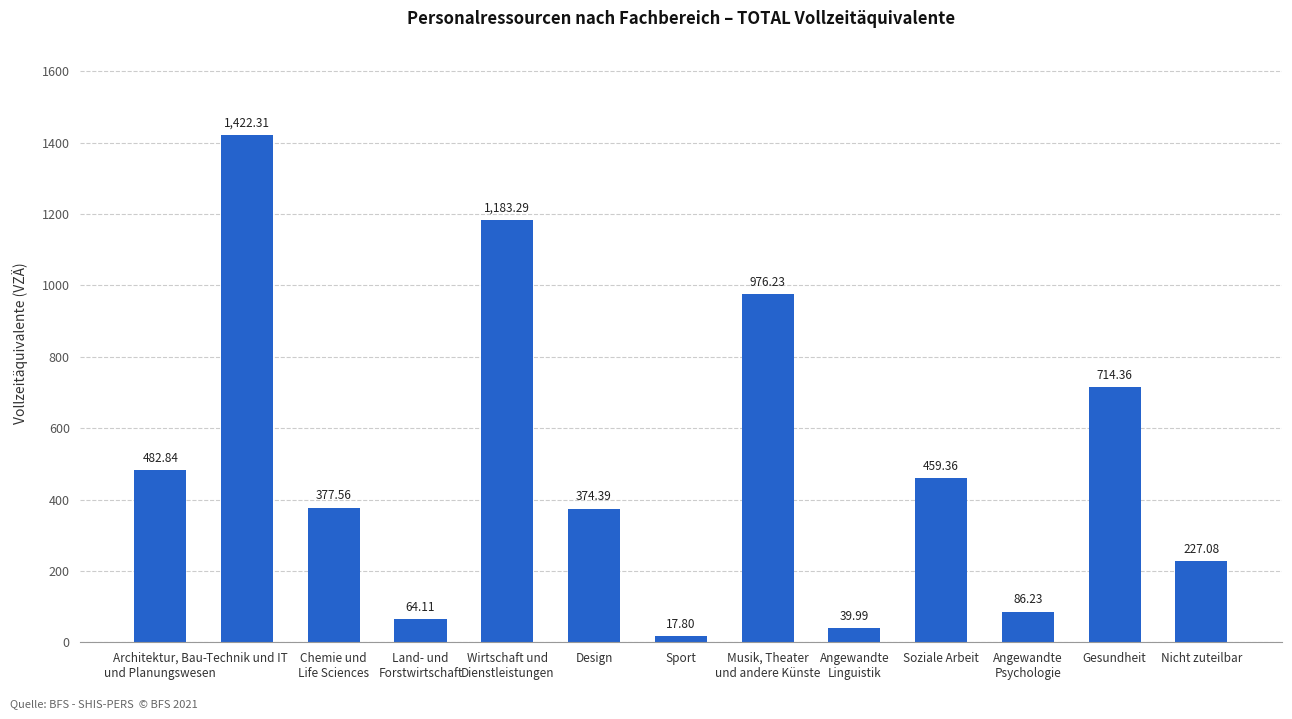

The chart shows a value of 86.2 at Angewandte
Psychologie. True or false?

True